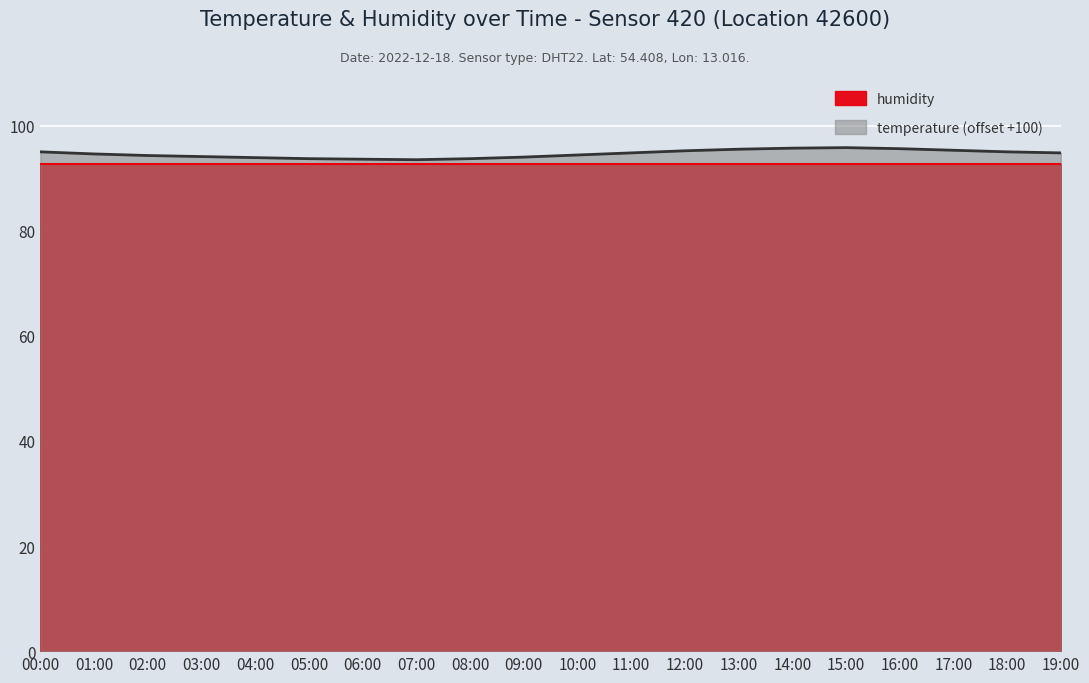

Rank the categories by value from lowest to highest.

07:00, 06:00, 05:00, 08:00, 04:00, 09:00, 03:00, 02:00, 10:00, 01:00, 11:00, 19:00, 00:00, 18:00, 12:00, 17:00, 13:00, 16:00, 14:00, 15:00